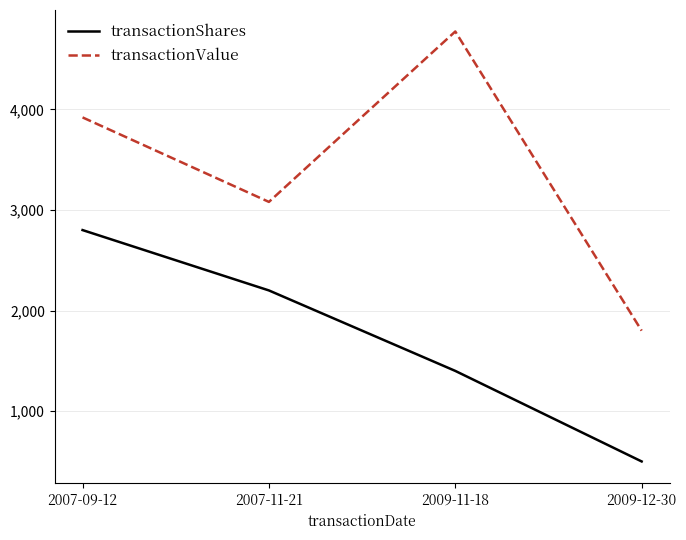

True or false: transactionValue has more than 0 points higher than both neighbors.

True